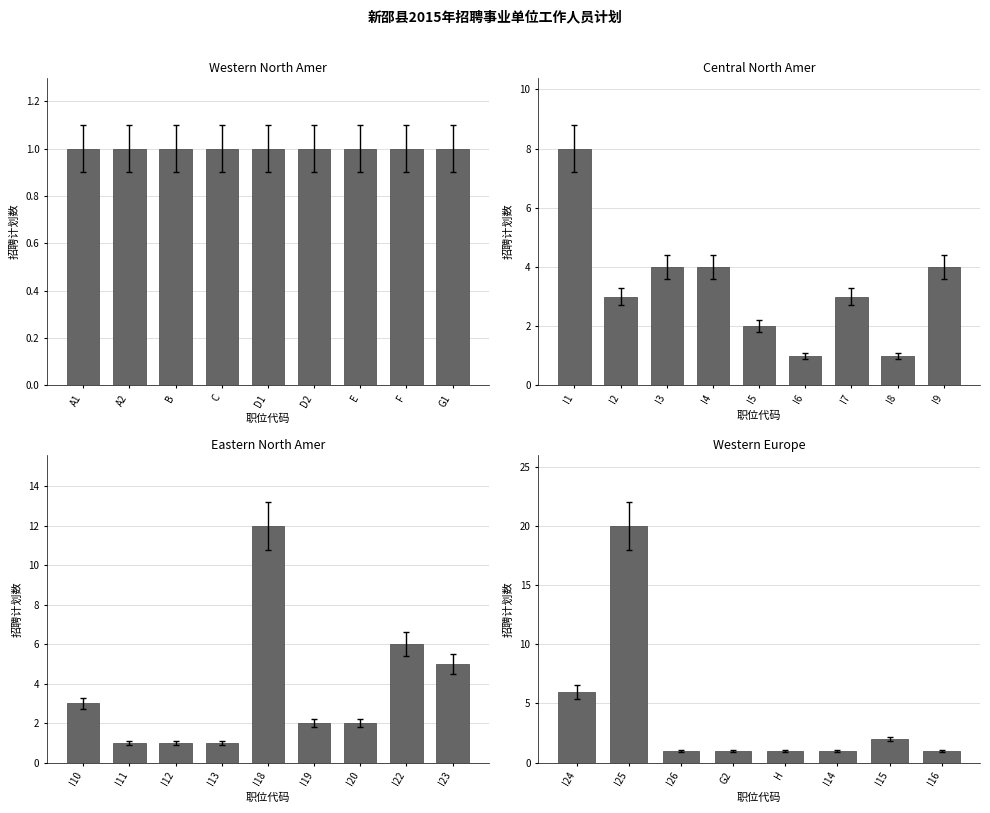

Between I25 and I26, which is larger?

I25